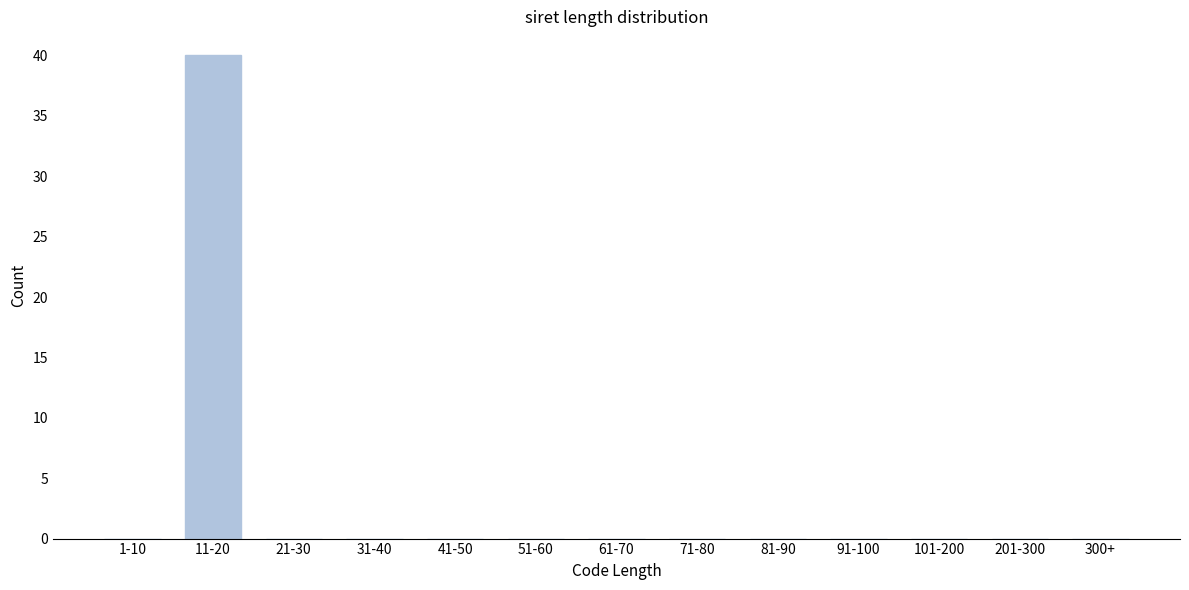

Reading right to left, transcribe all the data shown in this chart.

300+=0	201-300=0	101-200=0	91-100=0	81-90=0	71-80=0	61-70=0	51-60=0	41-50=0	31-40=0	21-30=0	11-20=40	1-10=0